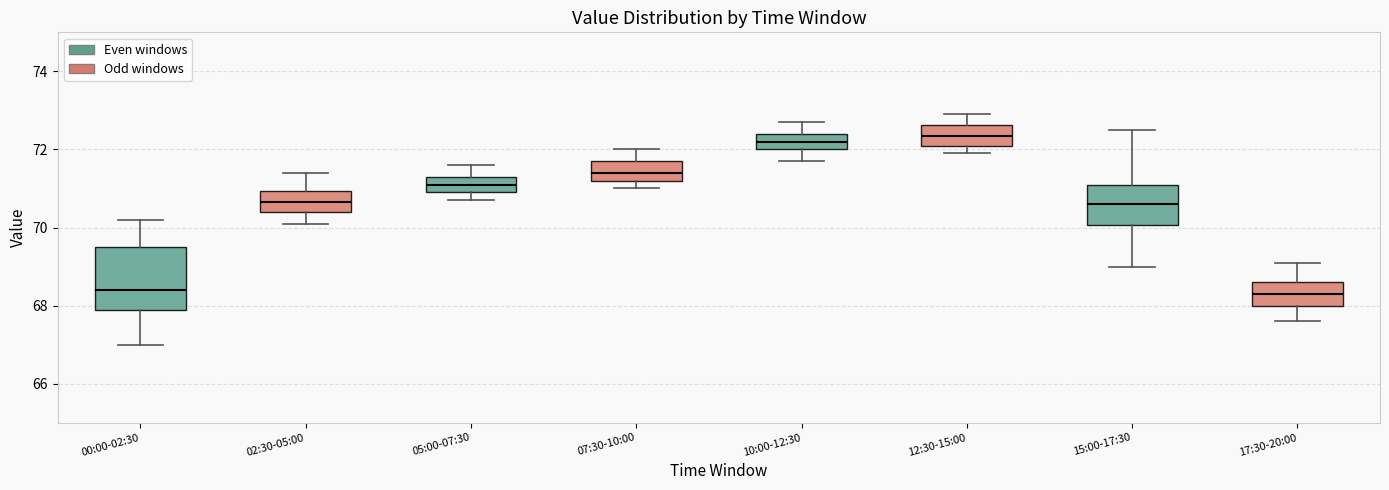

Where does the upper whisker of the box for 00:00-02:30 end on the y-axis? The values are not printed on the chart, so give them approximately, as read against the axis.

70.2